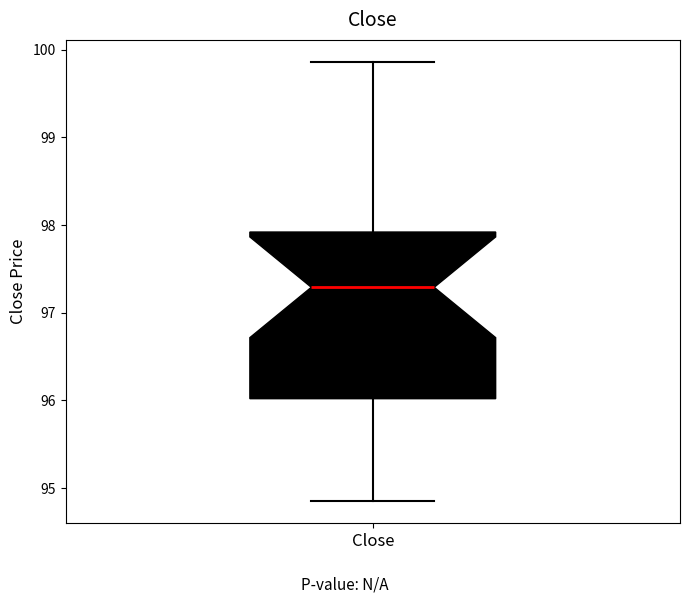

Read this box plot against the y-axis: the position of the median line, the range covered by the box, and the ends of both whiskers. The values are not printed on the chart, so give them approximately, as read against the axis.

median 97.3, box 96.0 to 97.9, whiskers 94.8 to 99.9